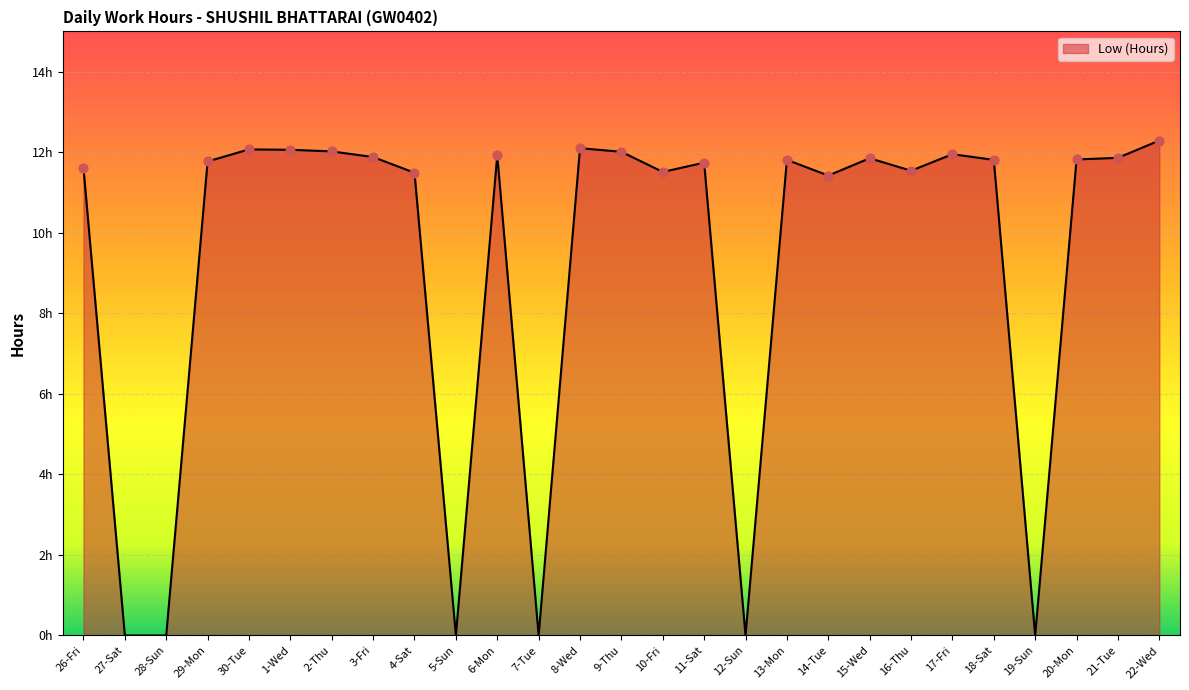

Between 15-Wed and 4-Sat, which is larger?

15-Wed